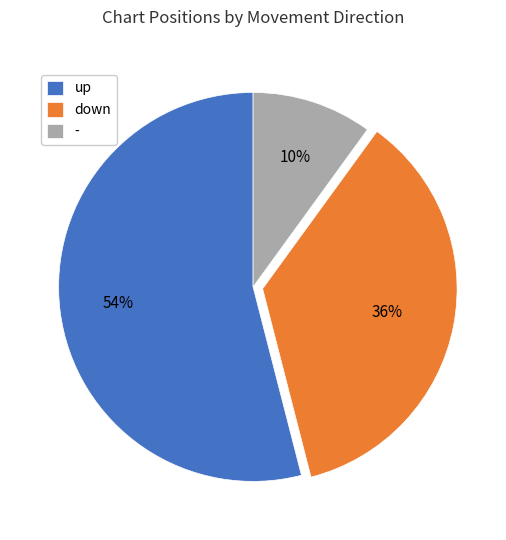

To the nearest percent, what is the combined percentage of down and -?

46%